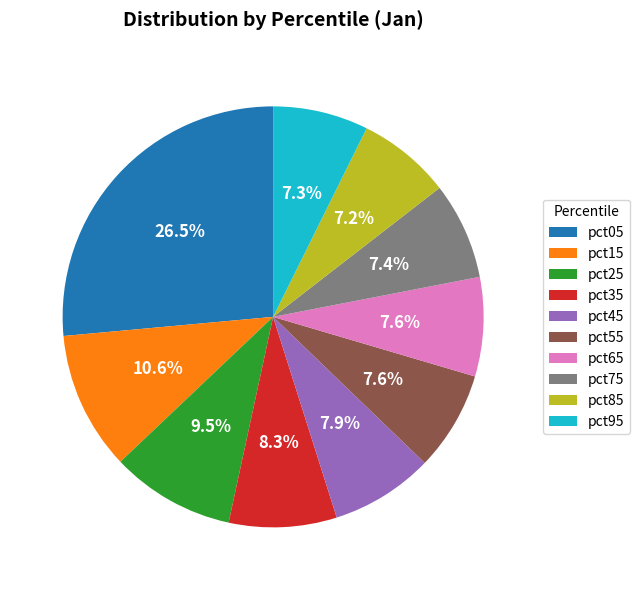

Which category has the biggest portion of the pie?

pct05